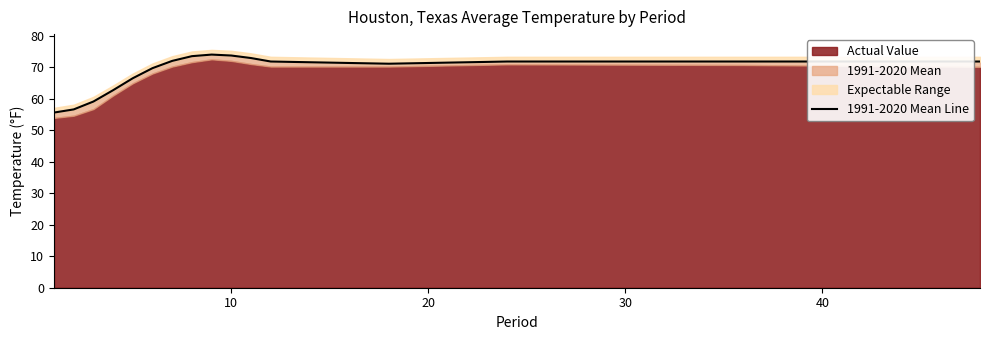

True or false: the data shows 122.9 at 15.

False